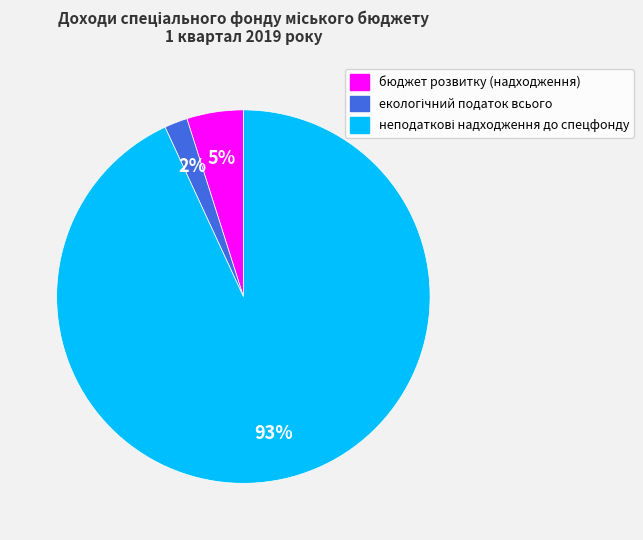

True or false: бюджет розвитку (надходження) accounts for 16% of the total.

False